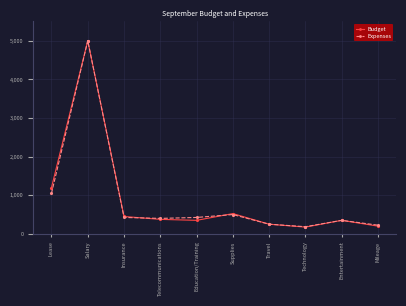

What is the label of the 1st point from the right?

Mileage